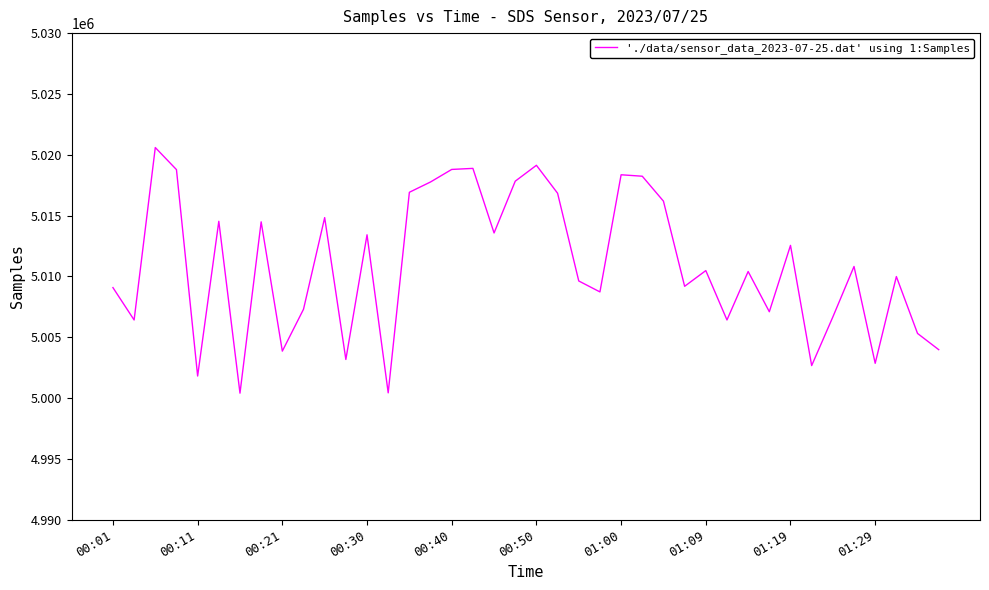

What is the greatest value displayed?

5020592